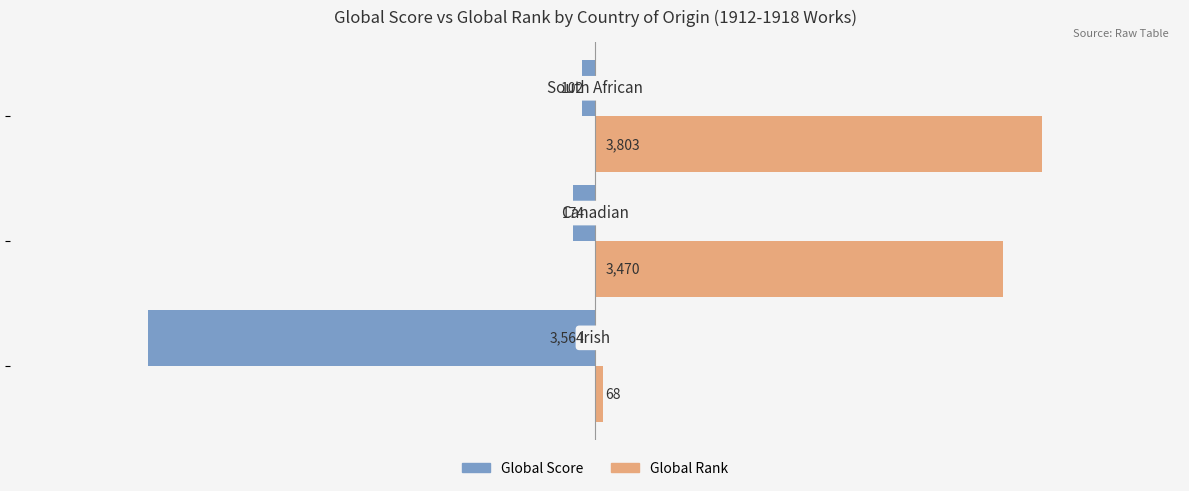

What are all the series names shown in the legend?

Global Score, Global Rank